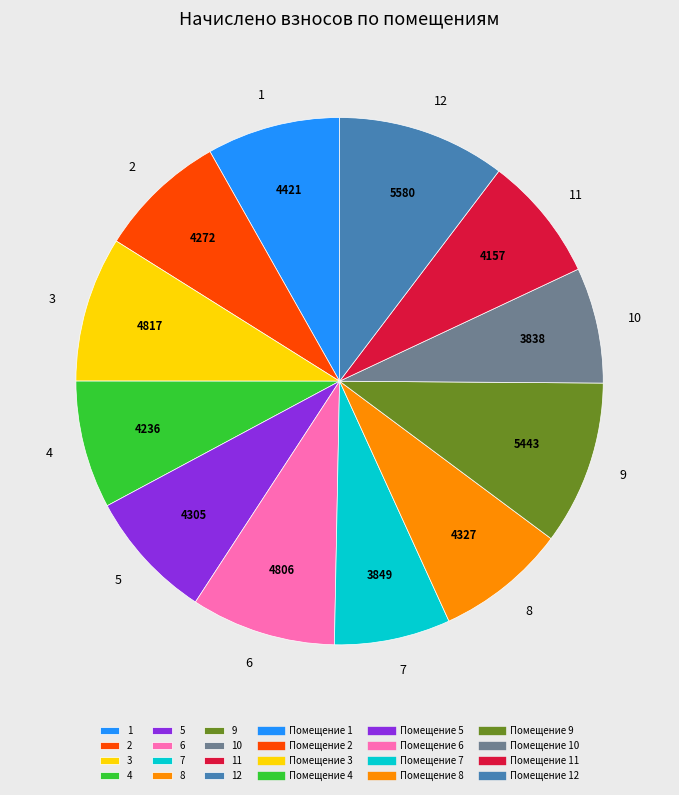

What is the ratio of the value at 5 to the value at 3?

0.9